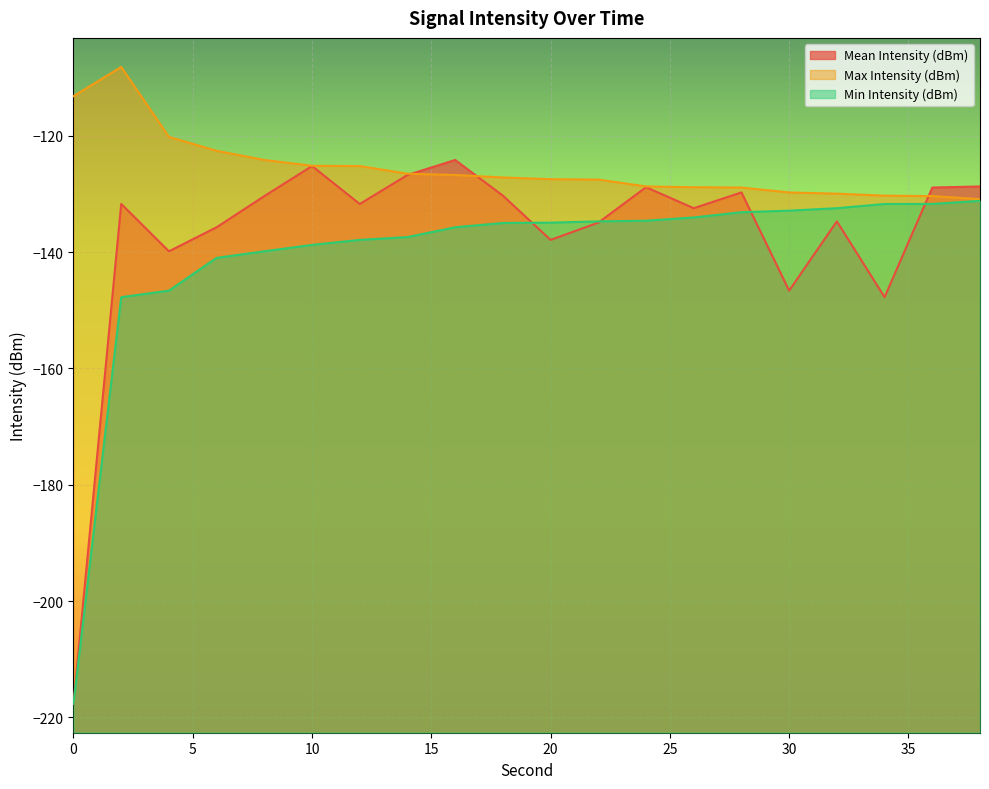

What are all the series names shown in the legend?

Mean Intensity (dBm), Max Intensity (dBm), Min Intensity (dBm)